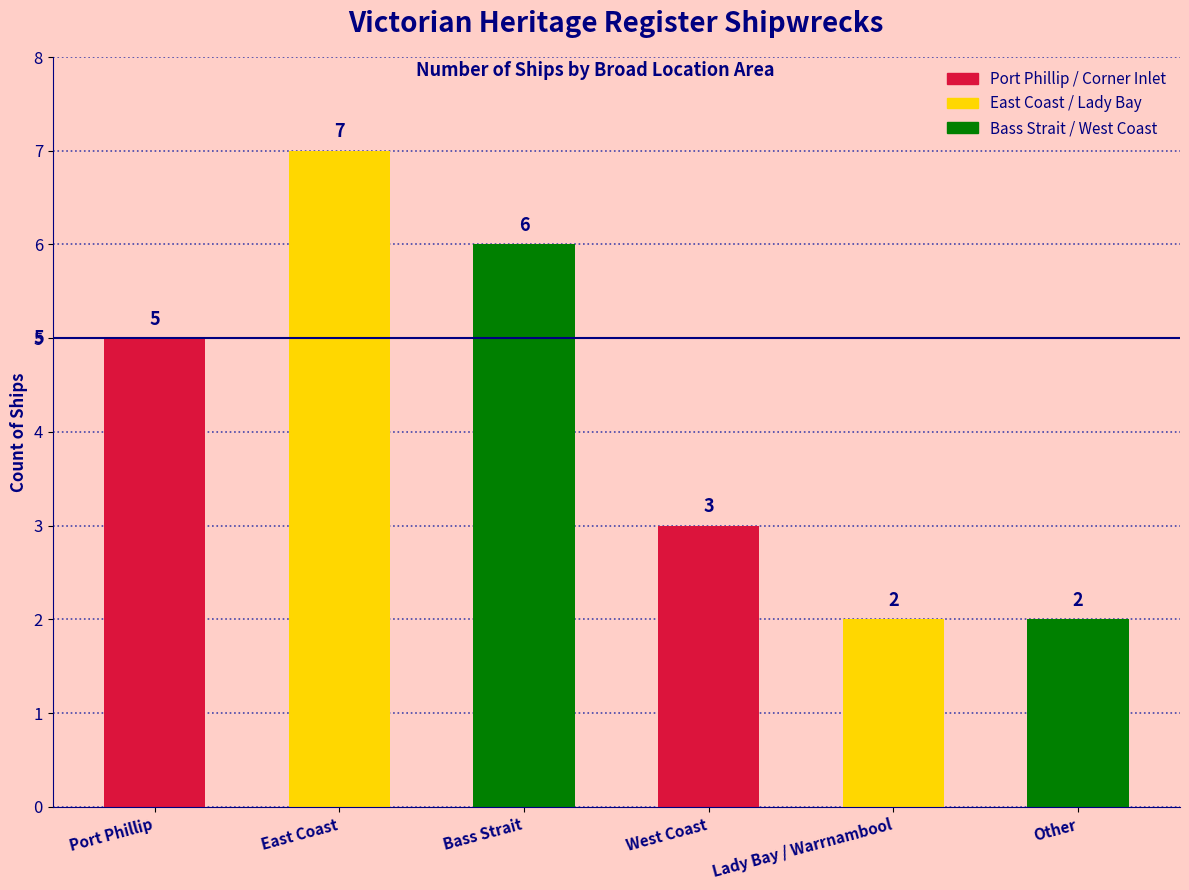

Approximately how many times larger is the value at East Coast compared to Lady Bay / Warrnambool?

3.5